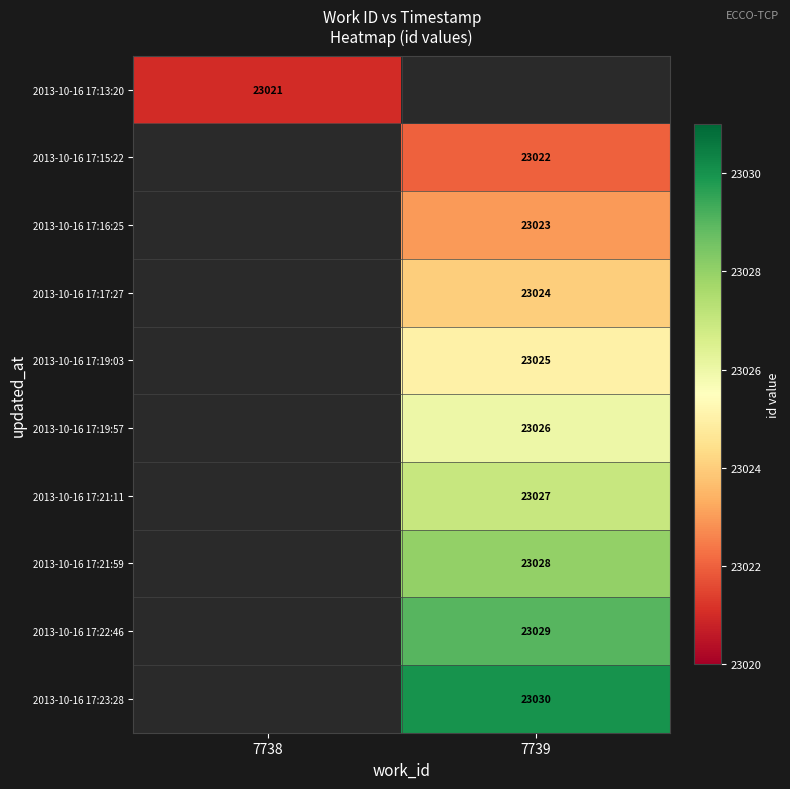

Is it true that 2013-10-16 17:22:46 equals 23029 at 7739?

True